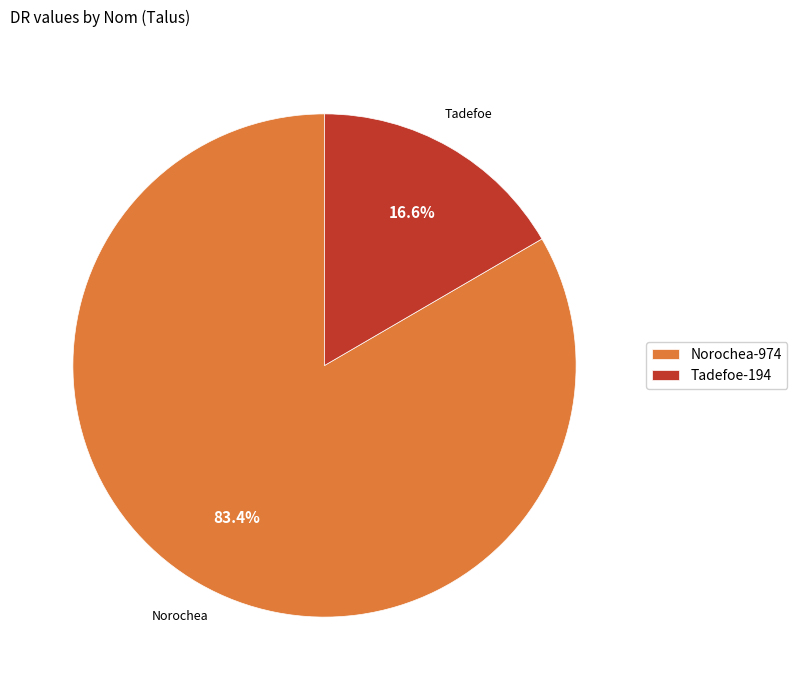

Is there a majority slice in this chart?

Yes